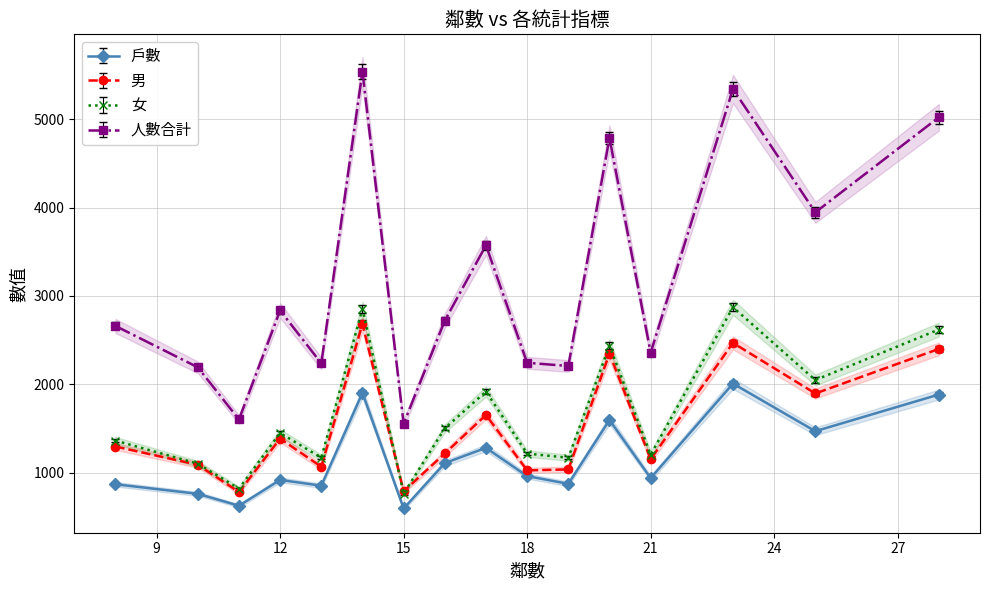

In 男, how many points are lower than both neighbors (excluding endpoints)?

6